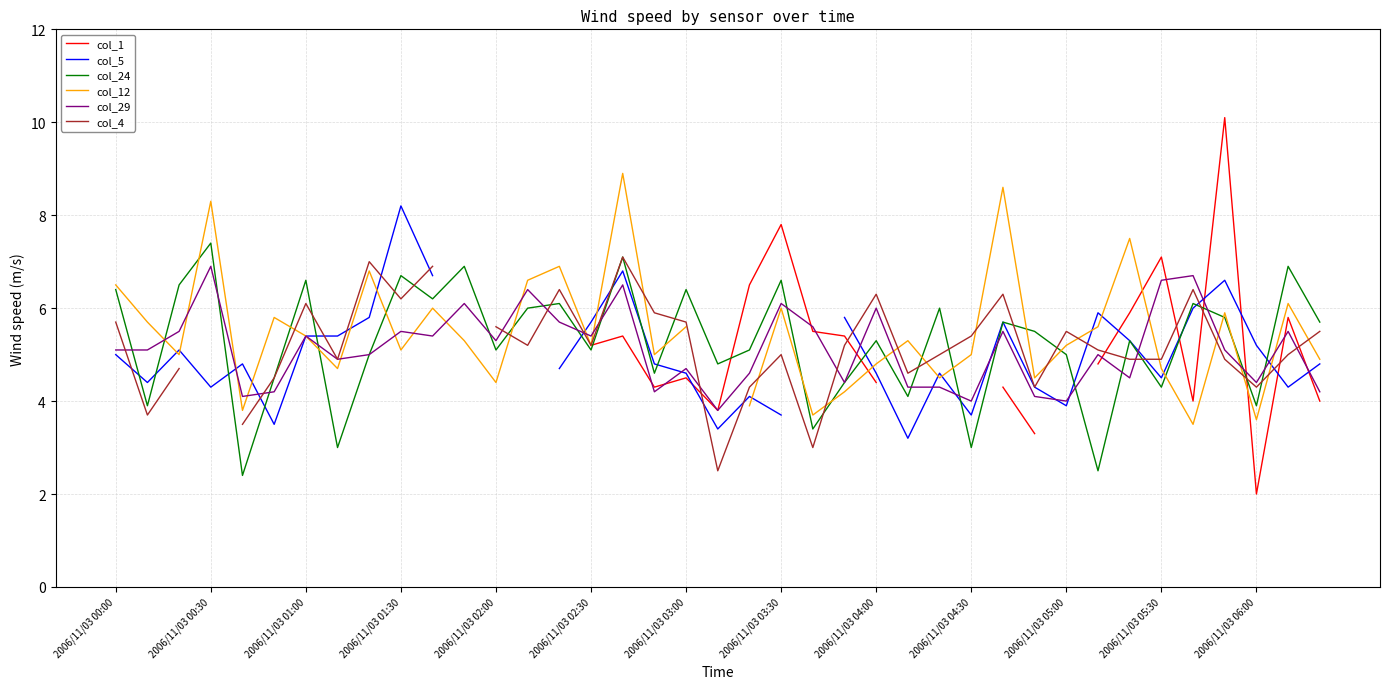

What is the total value across all series at 38?

29.1